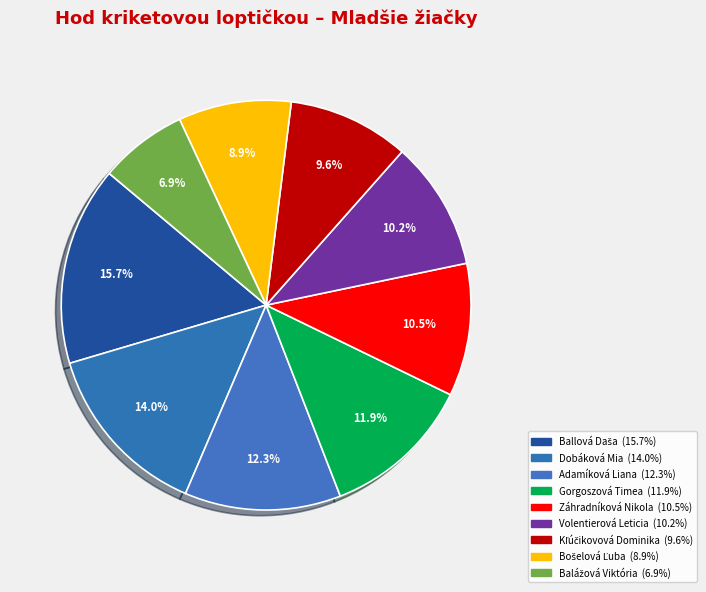

How many segments does this pie chart have?

9